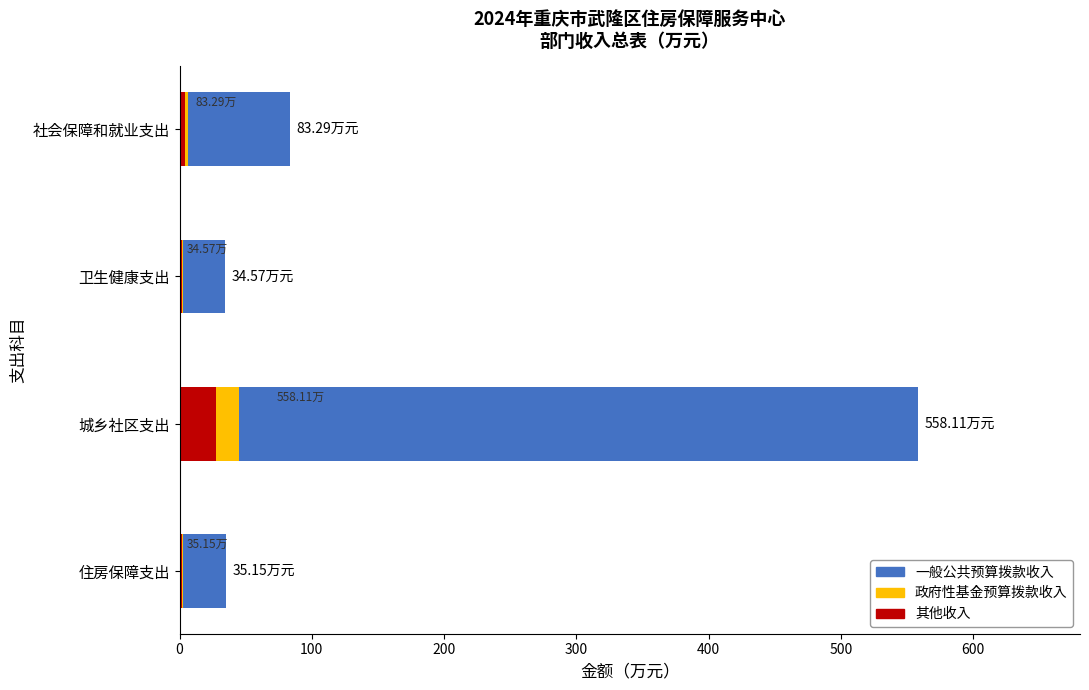

How many data points in 其他收入 are less than 4?

2